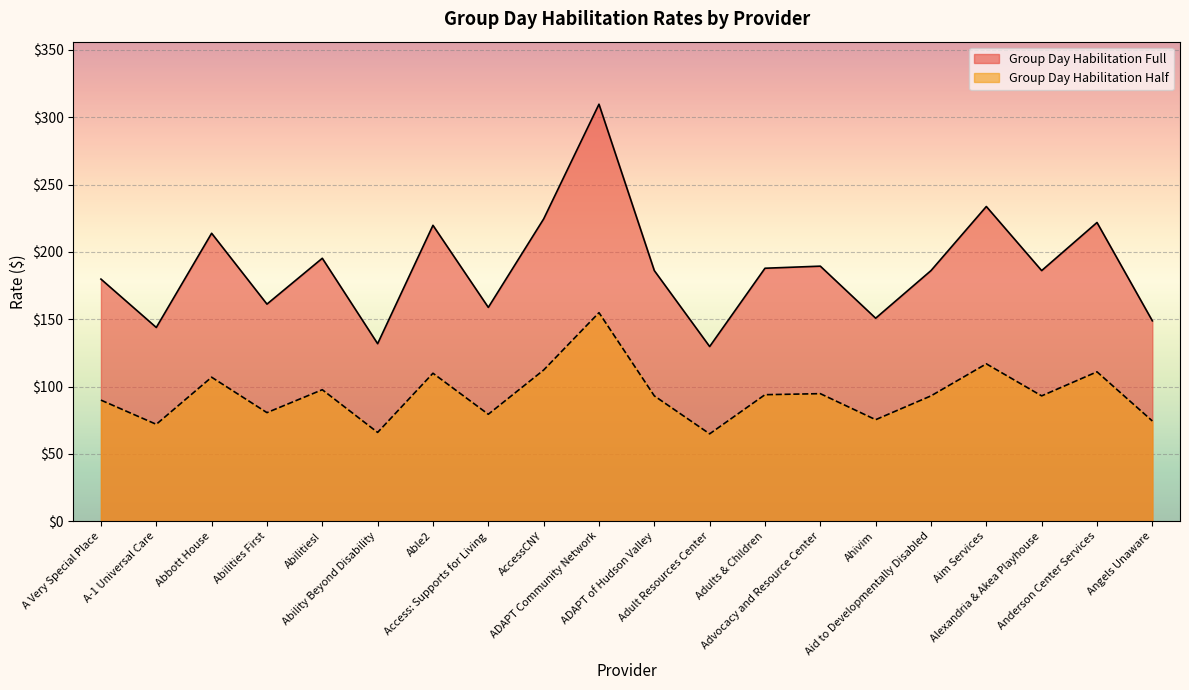

Which has a higher value, Access: Supports for Living or Aid to Developmentally Disabled?

Aid to Developmentally Disabled